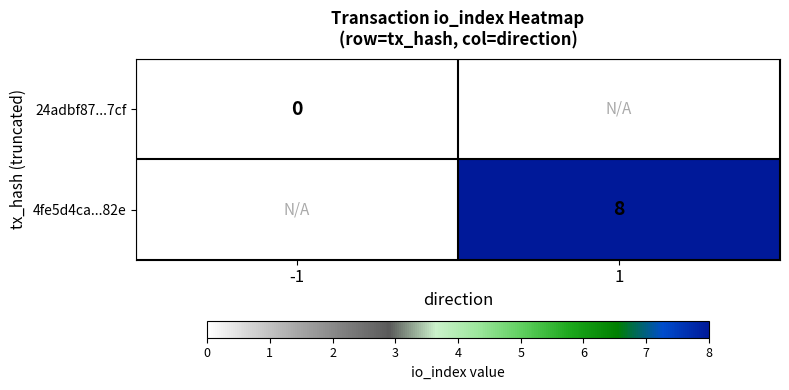

True or false: 4fe5d4ca...82e has a value of 8 at 1.

True